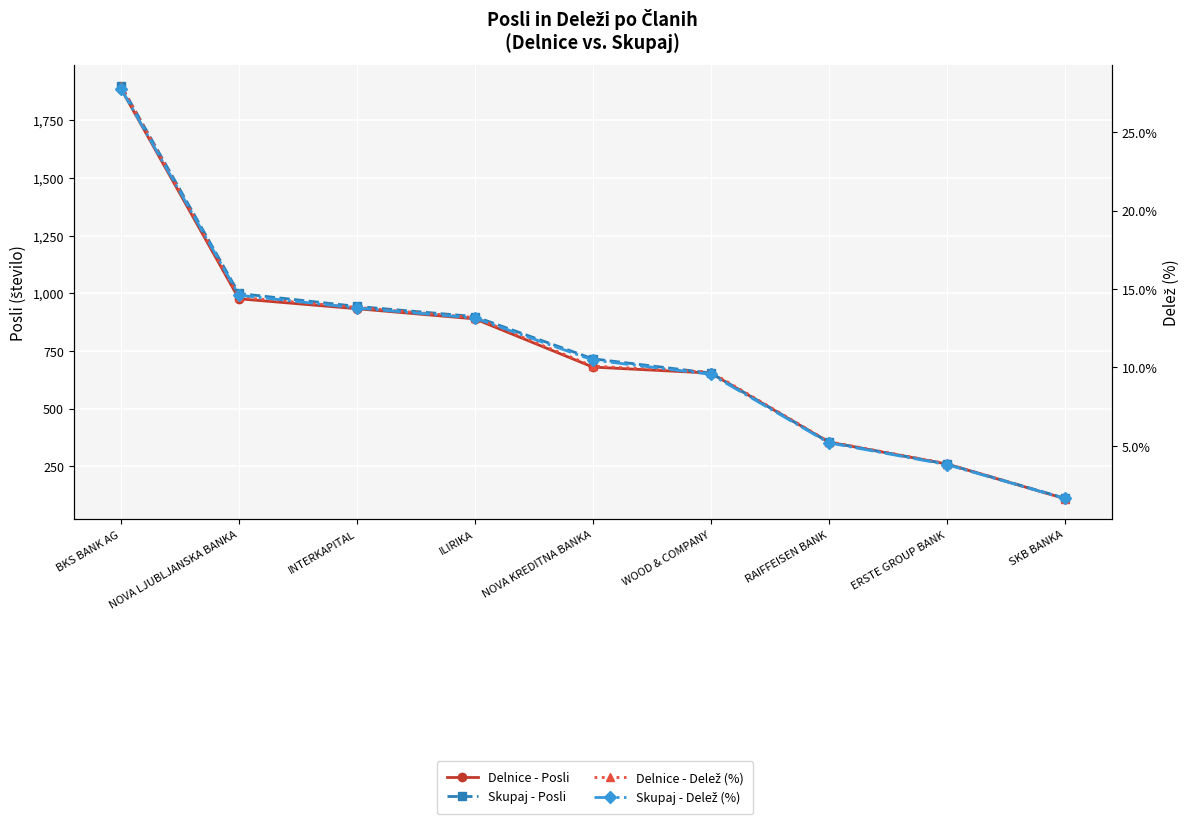

Reading left to right, extract all data points from this chart.

Delnice - Posli: 1887.0	976.0	933.0	889.0	680.0	654.0	355.0	260.0	110.0
Skupaj - Posli: 1900.0	999.0	943.0	899.0	716.0	654.0	355.0	260.0	112.0
Delnice - Delež (%): 28.0	14.5	13.8	13.2	10.1	9.7	5.3	3.9	1.6
Skupaj - Delež (%): 27.8	14.6	13.8	13.2	10.5	9.6	5.2	3.8	1.6